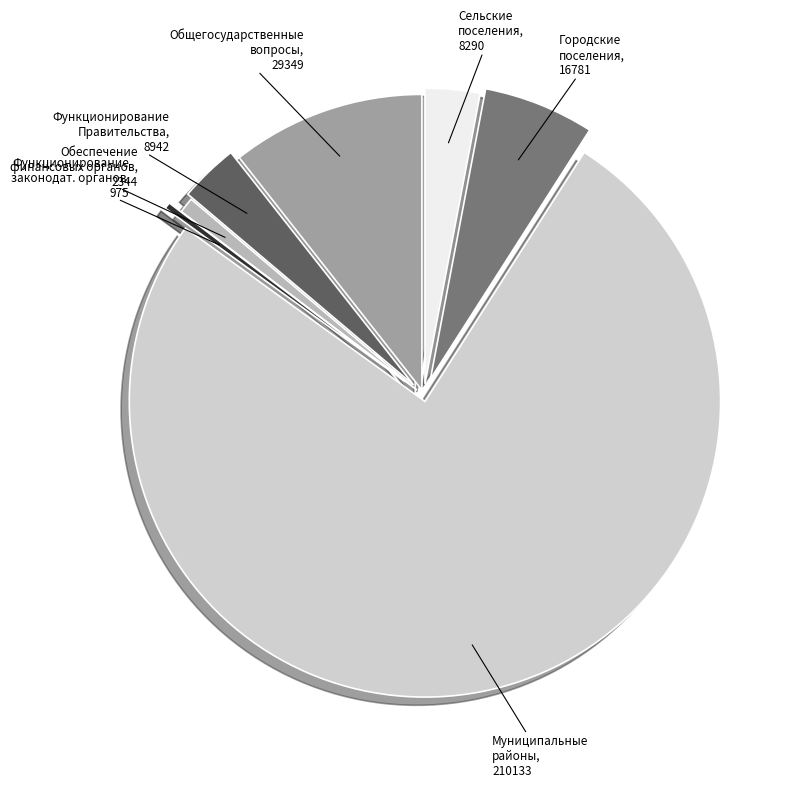

Does any single category account for the majority?

Yes